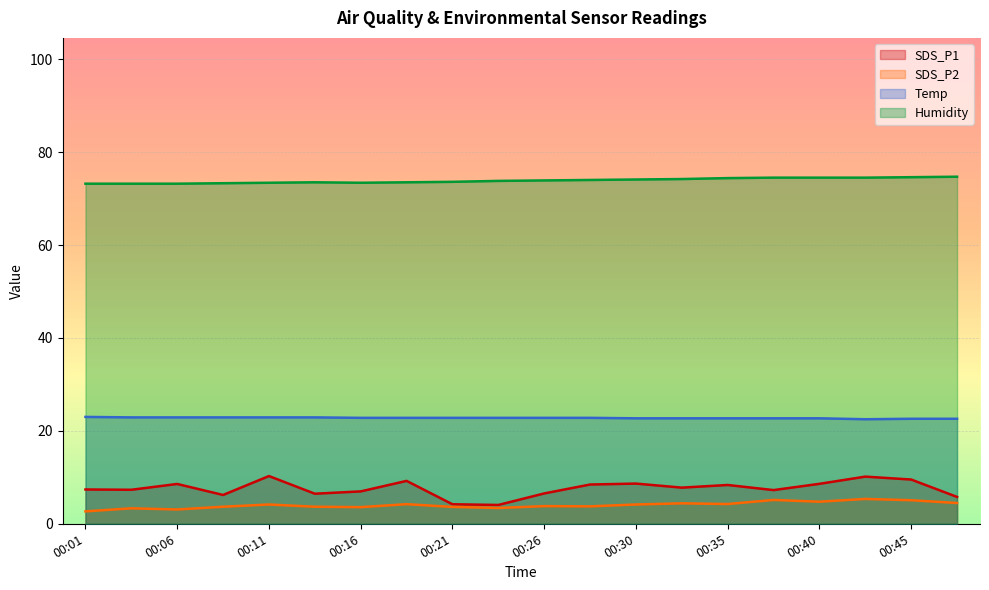

What is the sum of all SDS_P2 values?

80.5